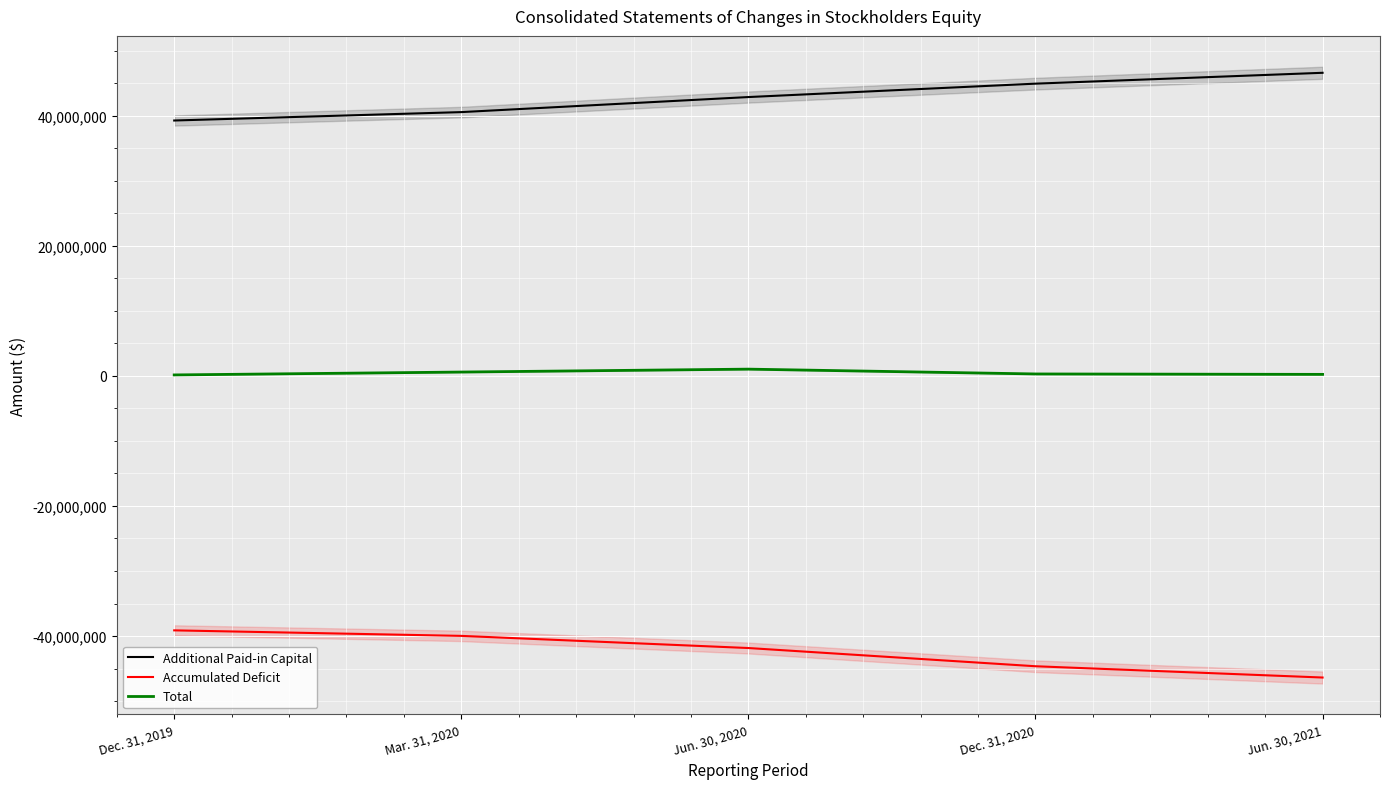

Reading right to left, what are all the values shown in this chart?

Additional Paid-in Capital: Jun. 30, 2021=46614189	Dec. 31, 2020=44943714	Jun. 30, 2020=42883817	Mar. 31, 2020=40568980	Dec. 31, 2019=39276760
Accumulated Deficit: Jun. 30, 2021=-46378999	Dec. 31, 2020=-44644212	Jun. 30, 2020=-41843172	Mar. 31, 2020=-39975699	Dec. 31, 2019=-39125811
Total: Jun. 30, 2021=237735	Dec. 31, 2020=302013	Jun. 30, 2020=1043033	Mar. 31, 2020=595638	Dec. 31, 2019=153286